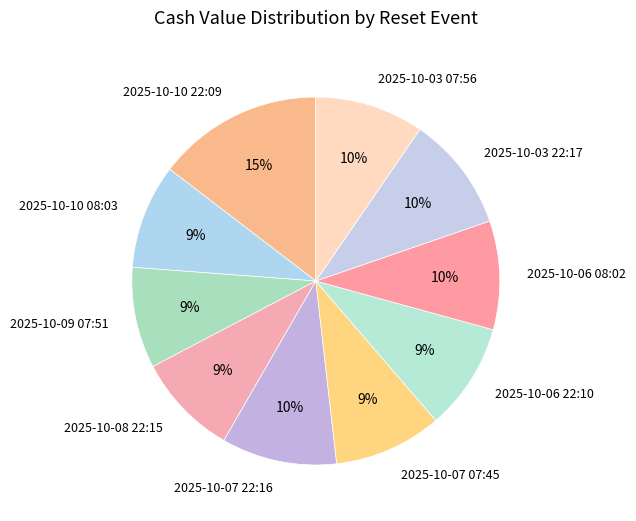

The 2025-10-10 08:03 slice represents 22% of the pie. True or false?

False